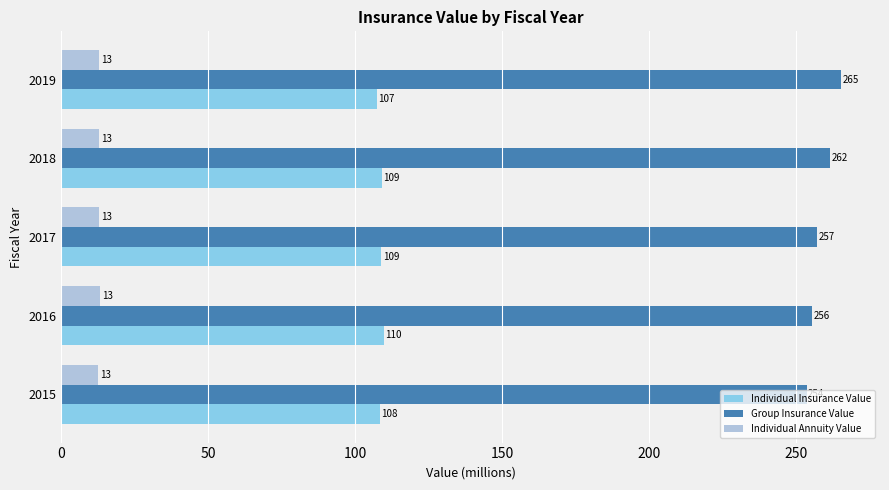

At which category is the sum across all series the highest?

2019